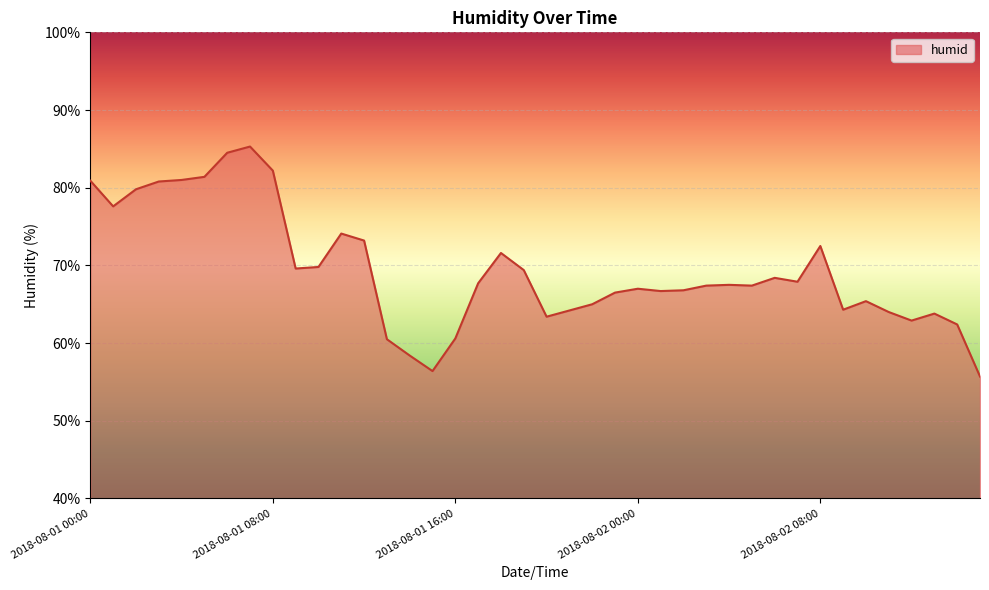

What is the minimum value shown in the chart?

55.7